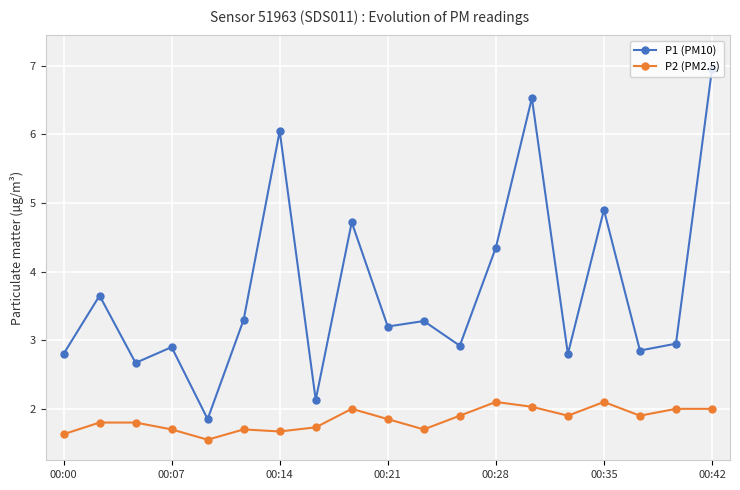

True or false: P1 (PM10) and P2 (PM2.5) intersect in this chart.

False